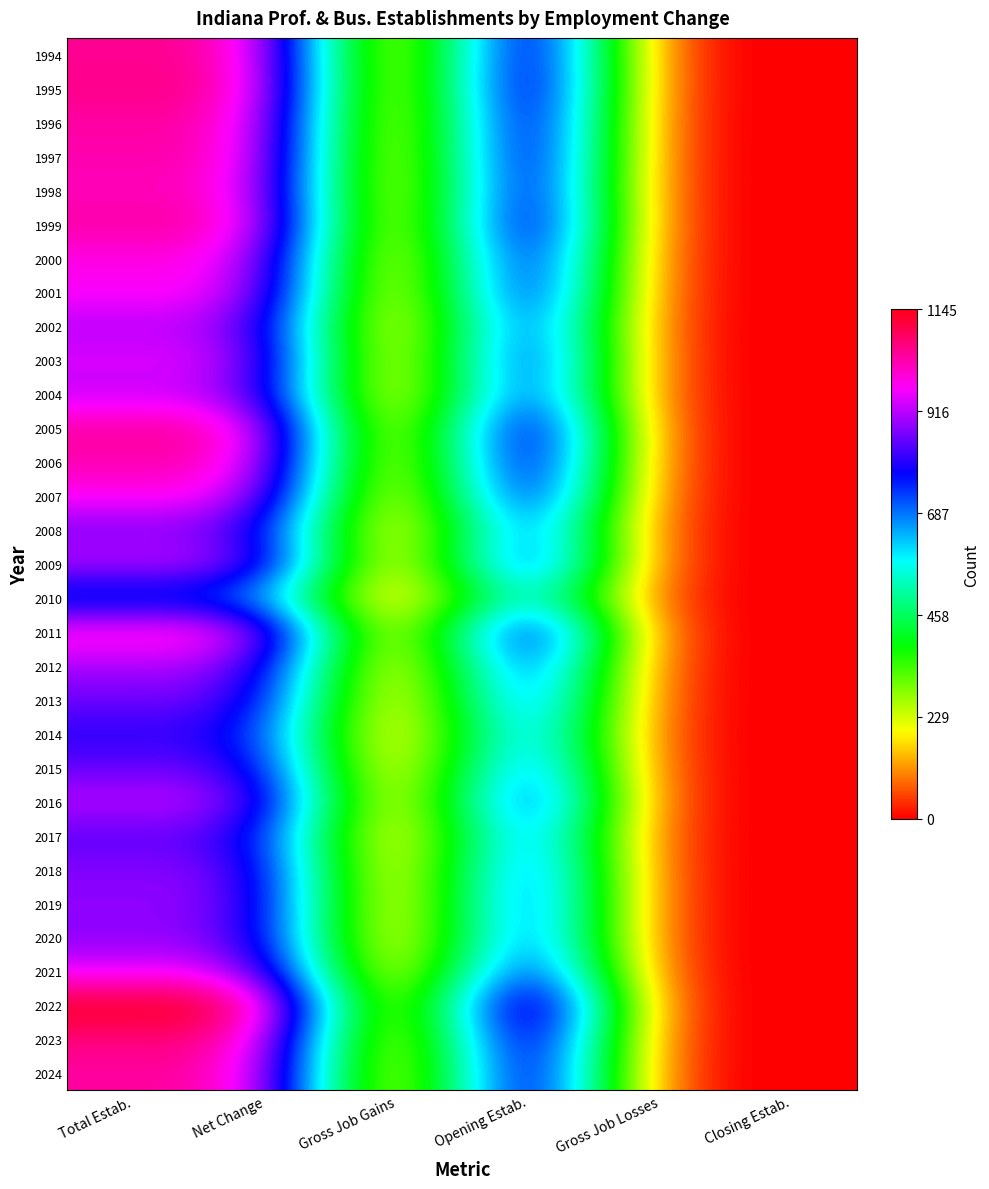

At which category is the sum across all series the highest?

Total Estab.